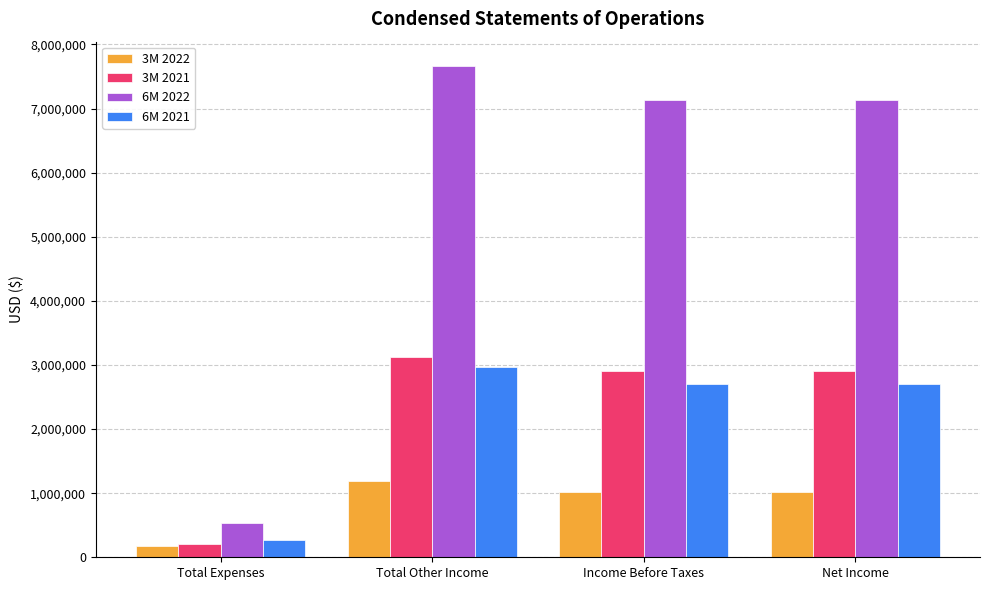

True or false: 3M 2022 has a value of 459182 at Net Income.

False